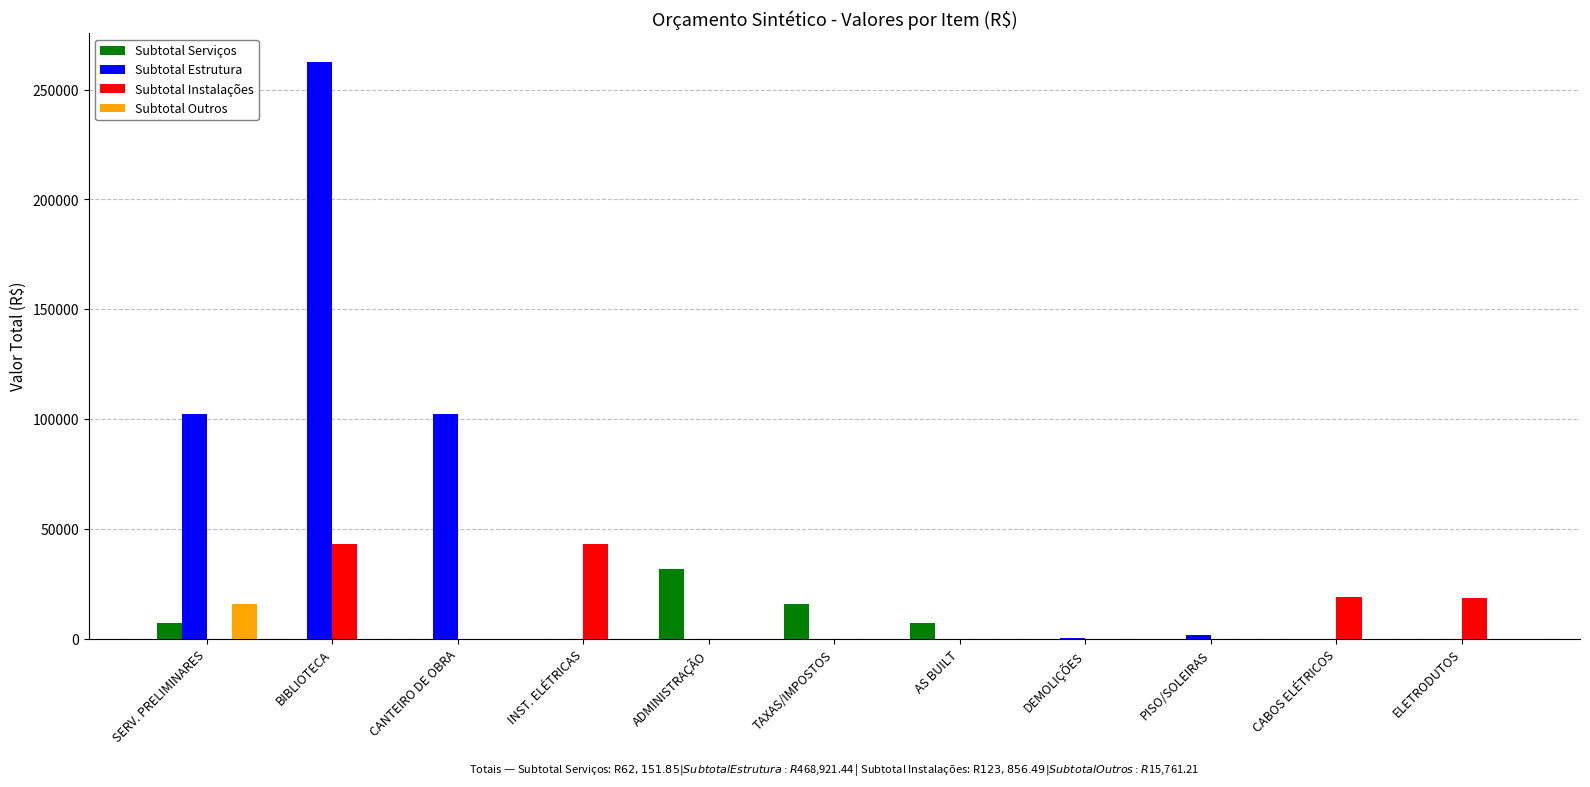

How many groups of bars are there?

11